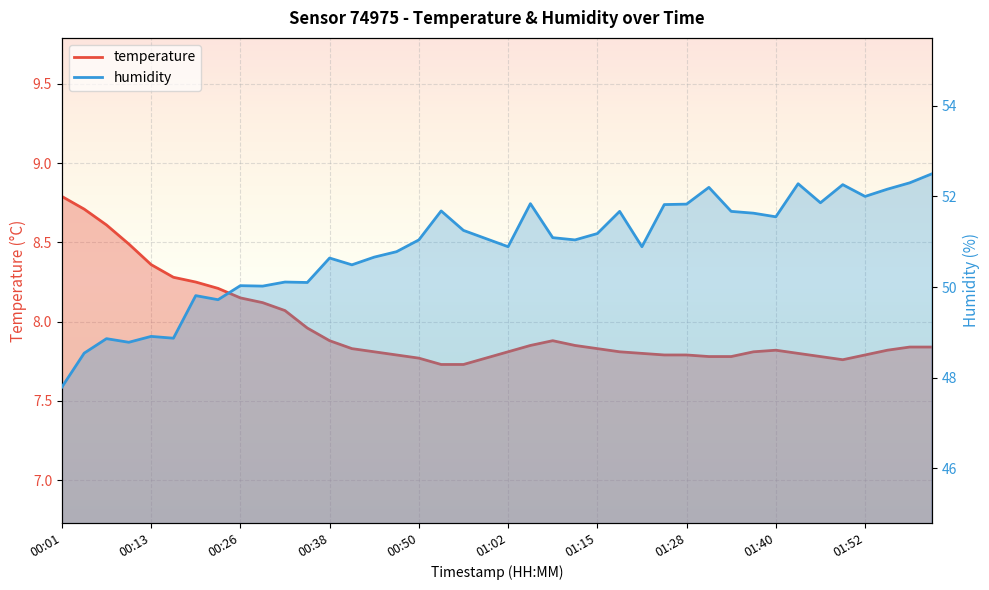

True or false: temperature and humidity intersect in this chart.

False